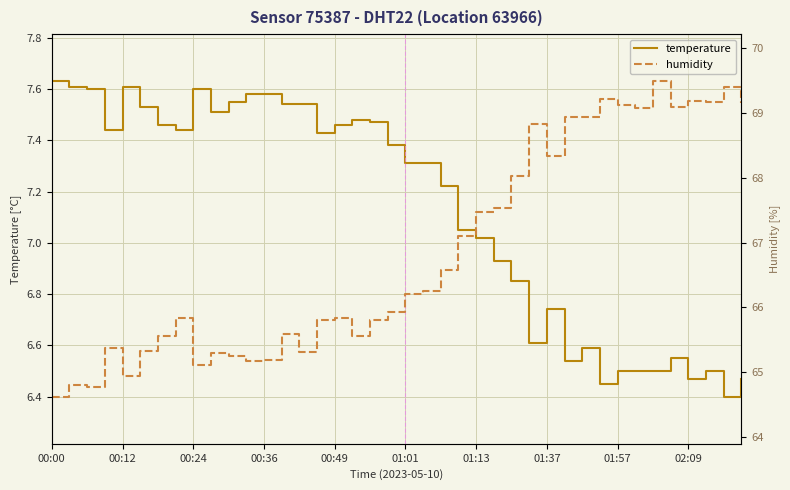

List the series in order of their peak value, highest first.

humidity, temperature